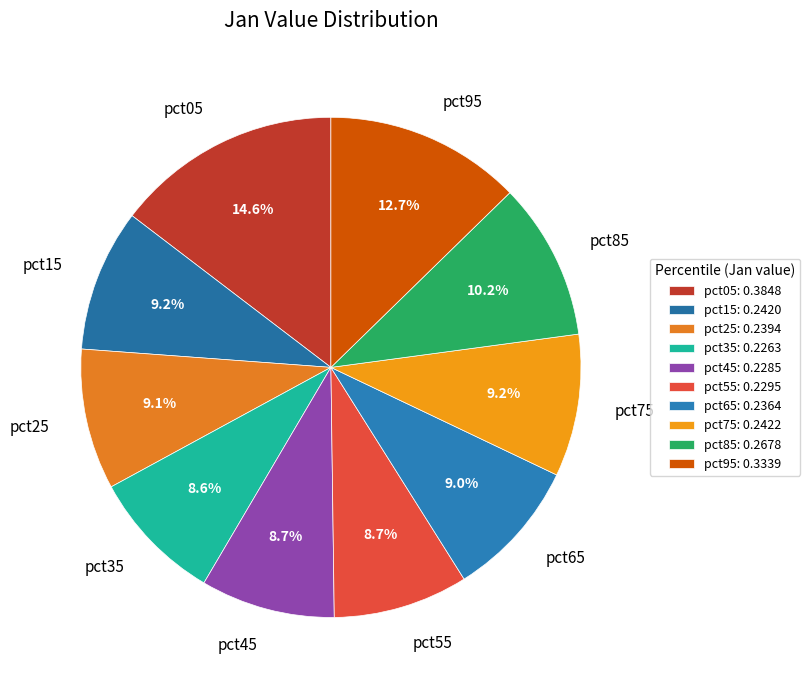

Is it true that pct55 is 23% of the pie?

False